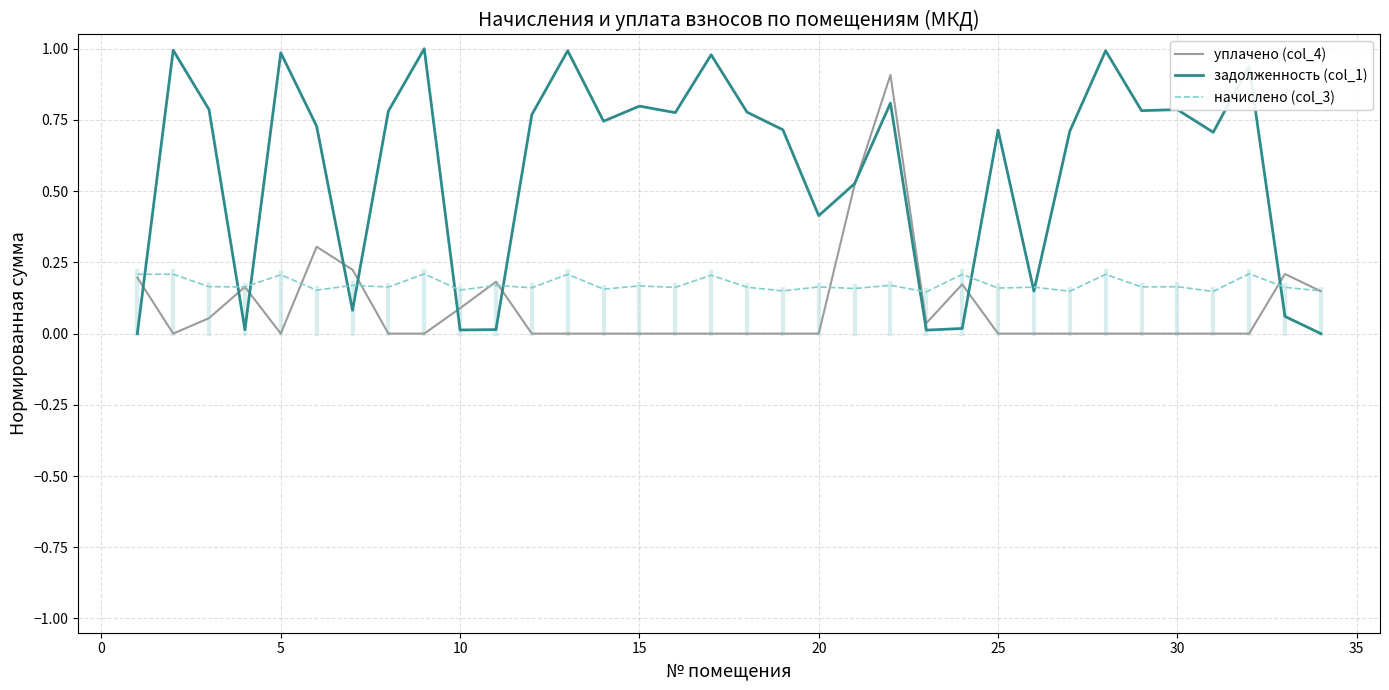

Which series has the largest total across all categories?

задолженность (col_1)